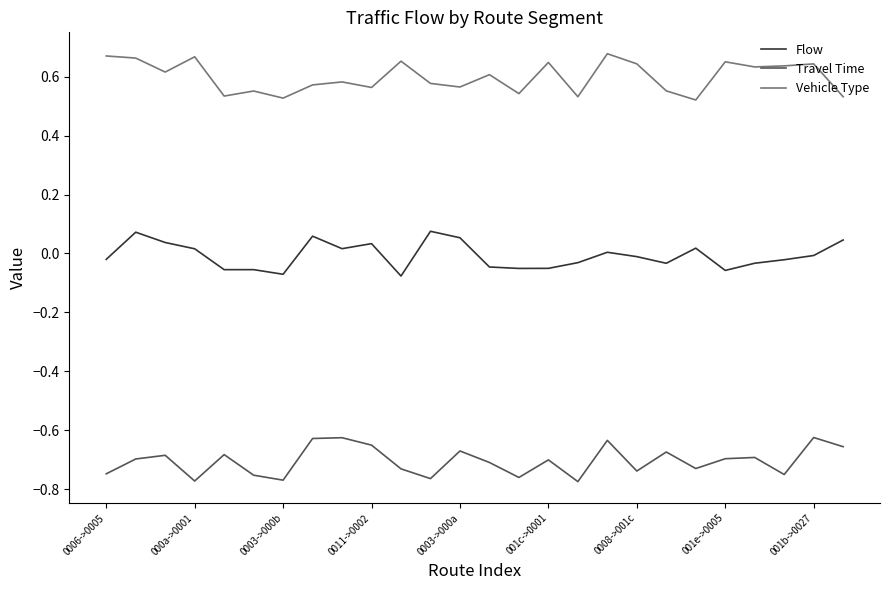

True or false: Vehicle Type and Travel Time cross at least once.

False